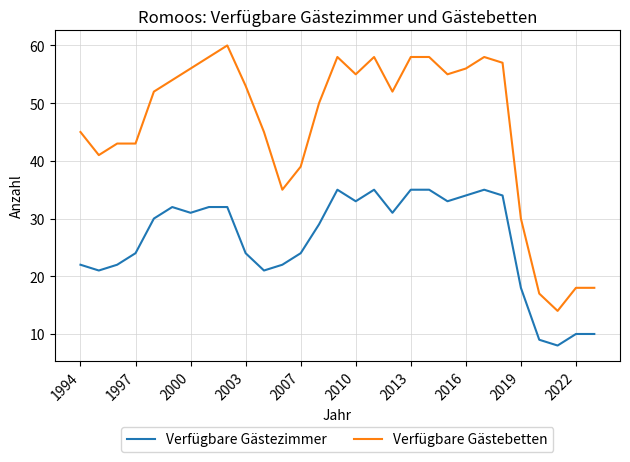

What is the difference between the maximum and minimum values in the Verfügbare Gästebetten series?

46